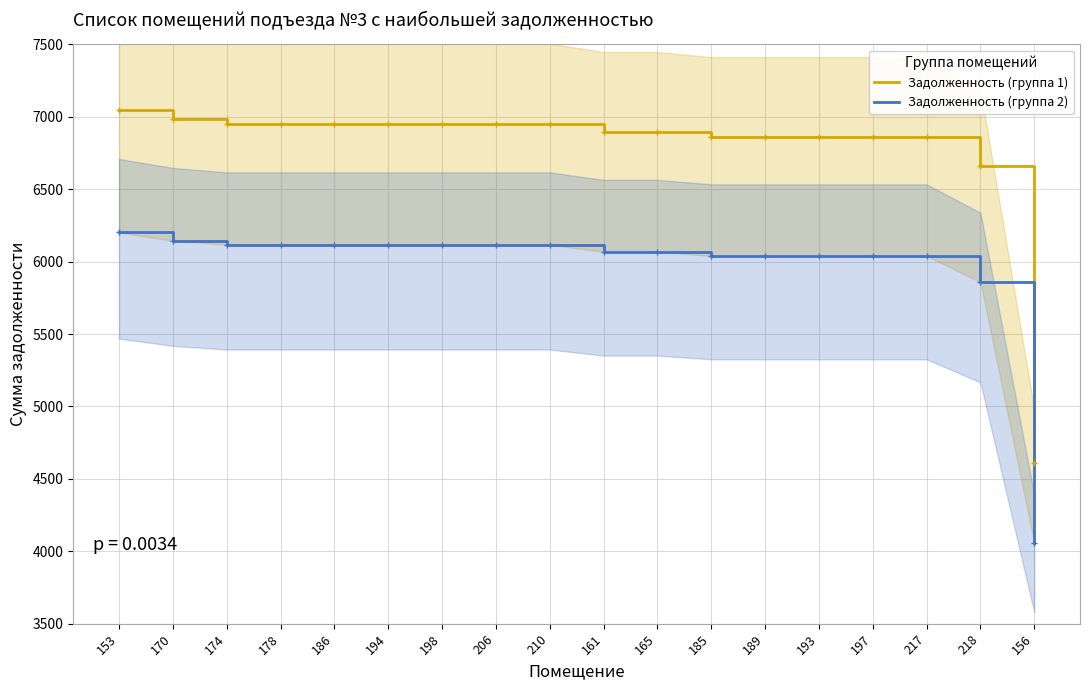

How many lines are shown in the chart?

2